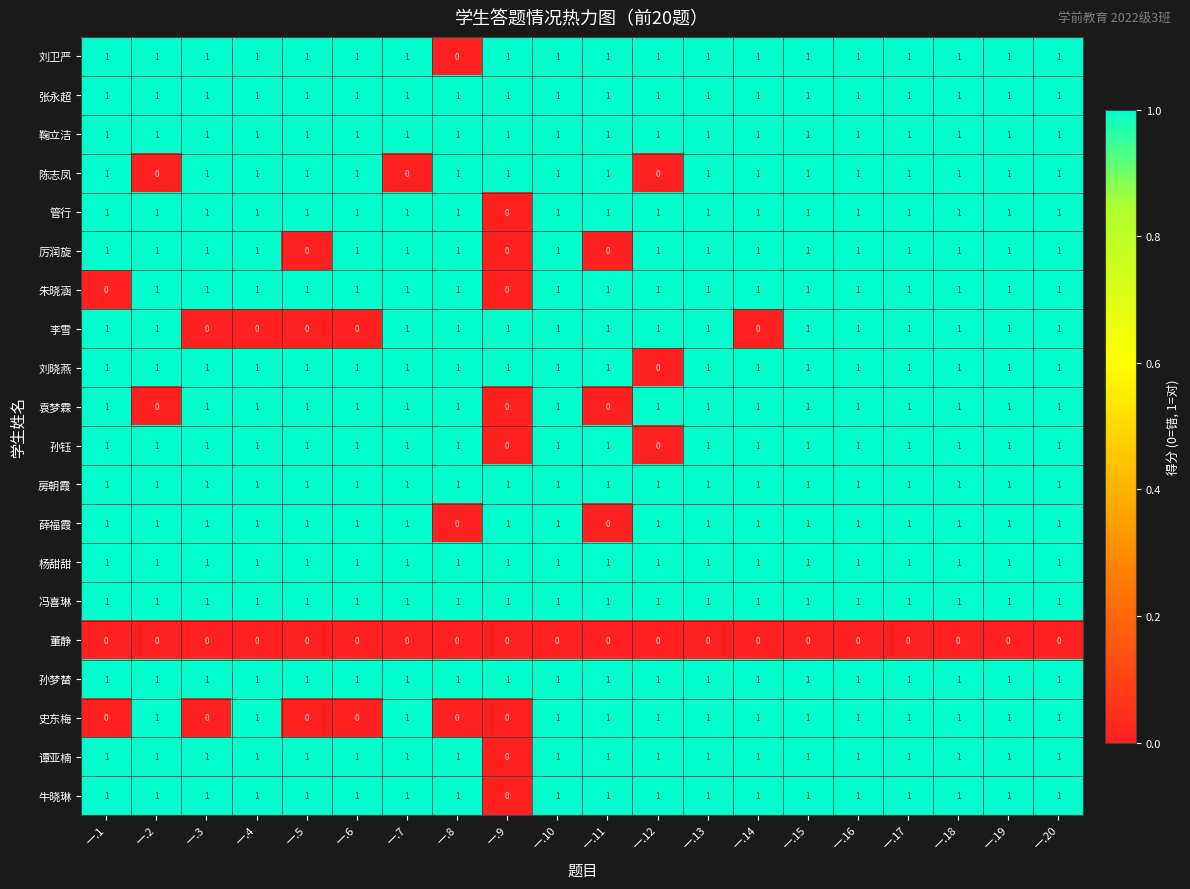

What is the total value across all series at 一.7?

18